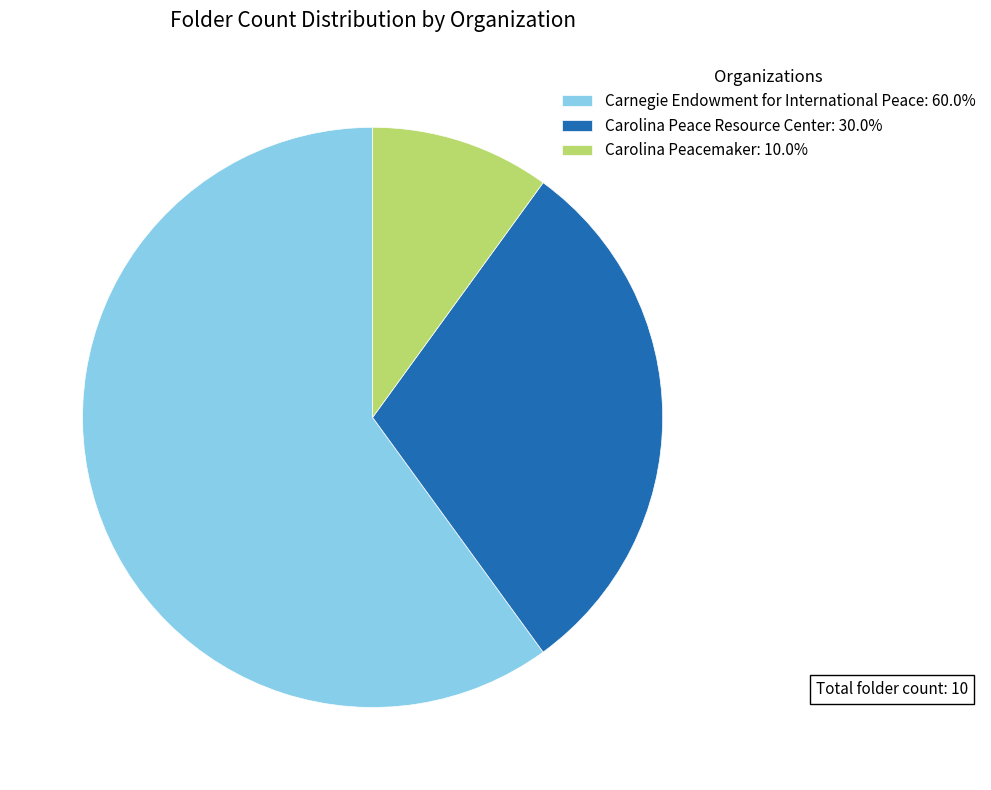

Approximately how many times larger is the value at Carolina Peace Resource Center: 30.0% compared to Carnegie Endowment for International Peace: 60.0%?

0.5